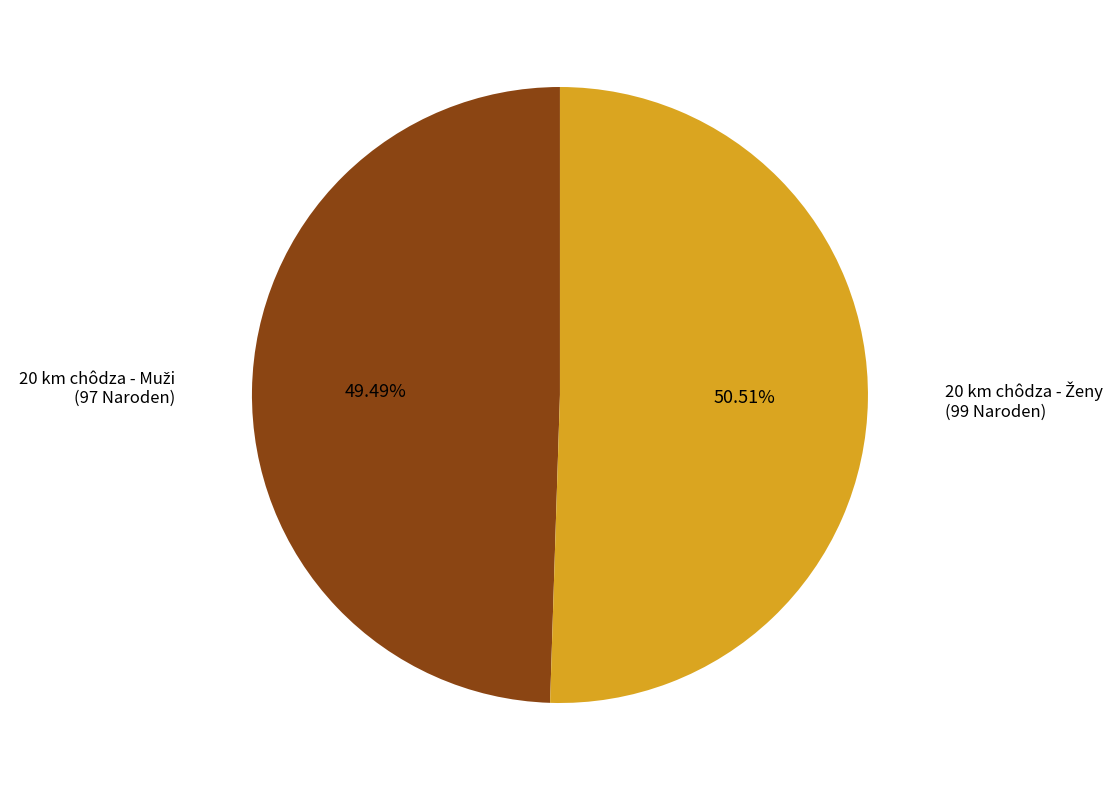

How many segments does this pie chart have?

2